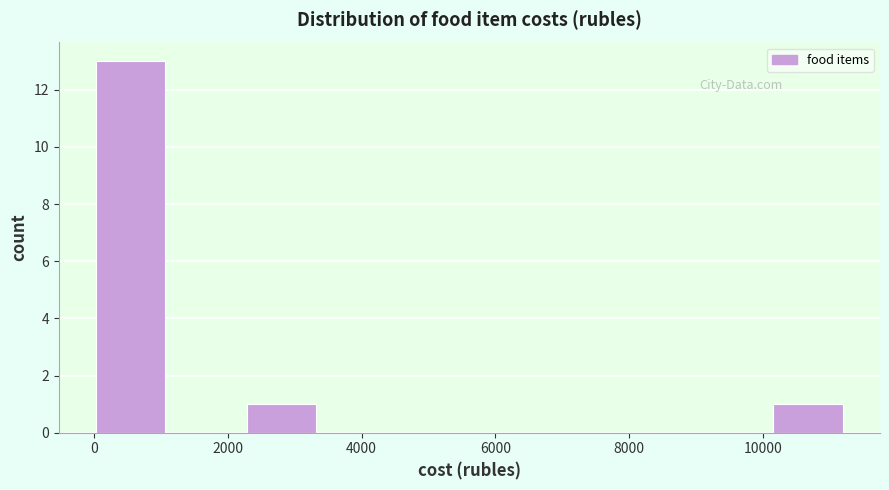

Reading left to right, transcribe this chart: for each bar, give the range it covers on the x-axis and its height. Neither the bar edges nor the heights are printed on the chart, so give them approximately, as read against the axes.

0 to 1200: 13
1200 to 2200: 0
2200 to 3400: 1
3400 to 4600: 0
4600 to 5600: 0
5600 to 6800: 0
6800 to 8000: 0
8000 to 9000: 0
9000 to 10200: 0
10200 to 11200: 1